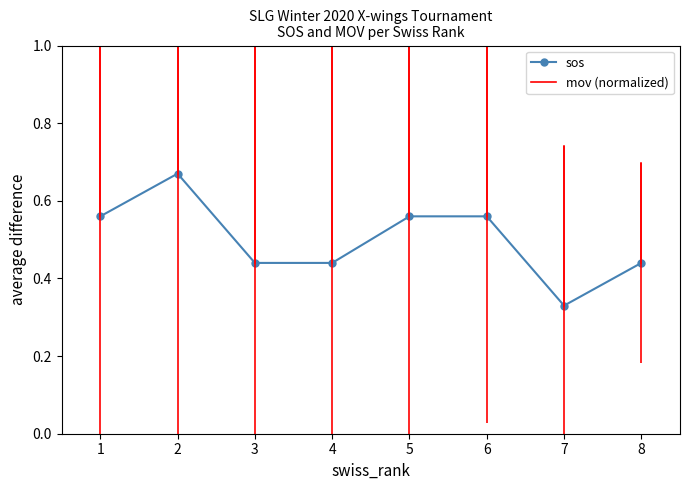

How many values are between 0 and 1?

8